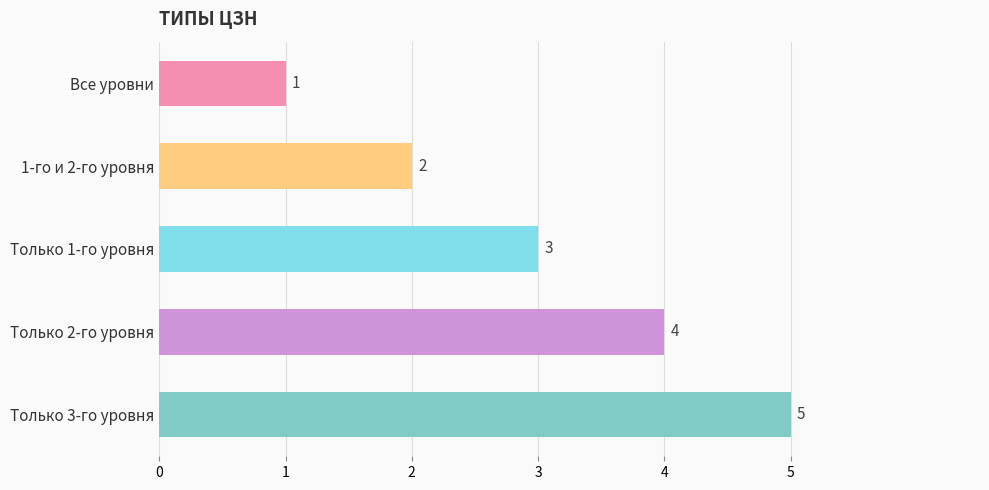

How many bars are there in total?

5